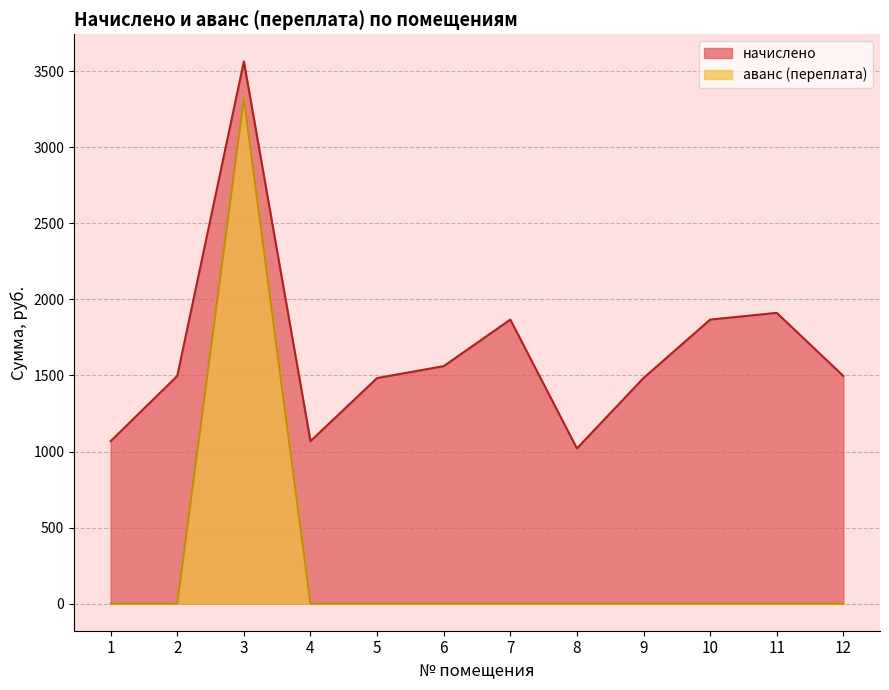

True or false: начислено and аванс (переплата) cross at least once.

False